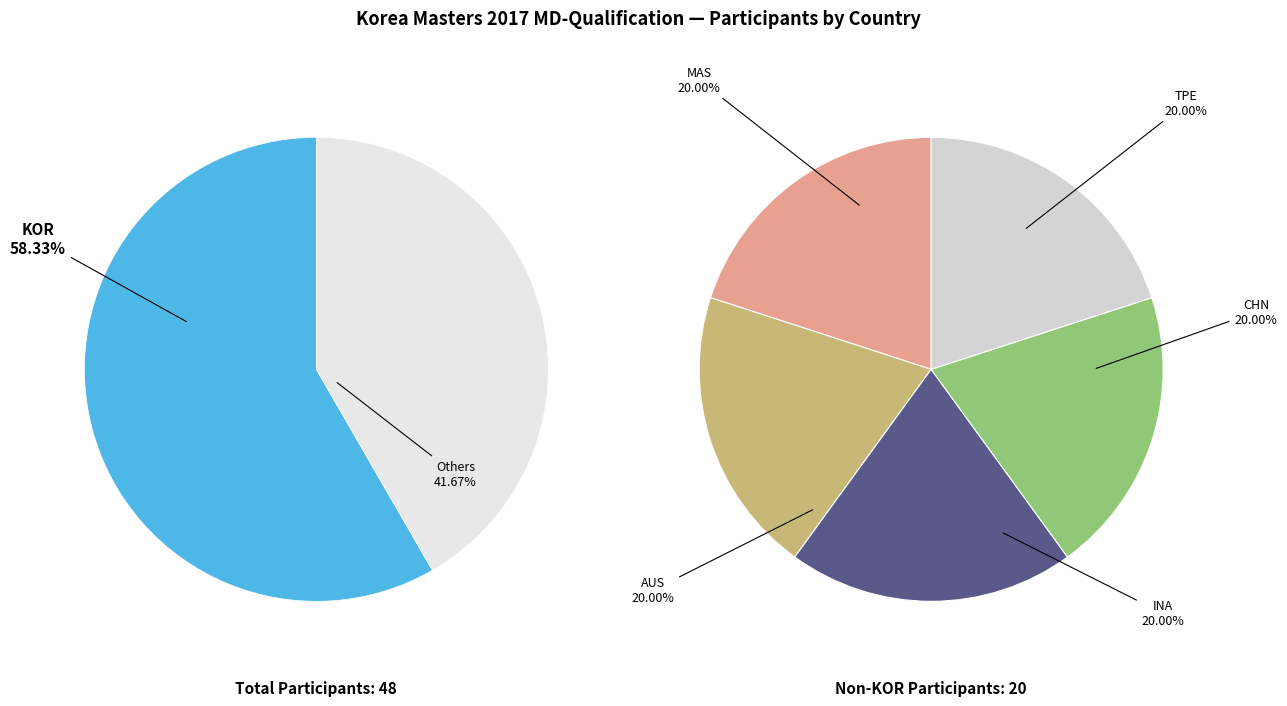

What is the smallest slice in the pie chart?

MAS